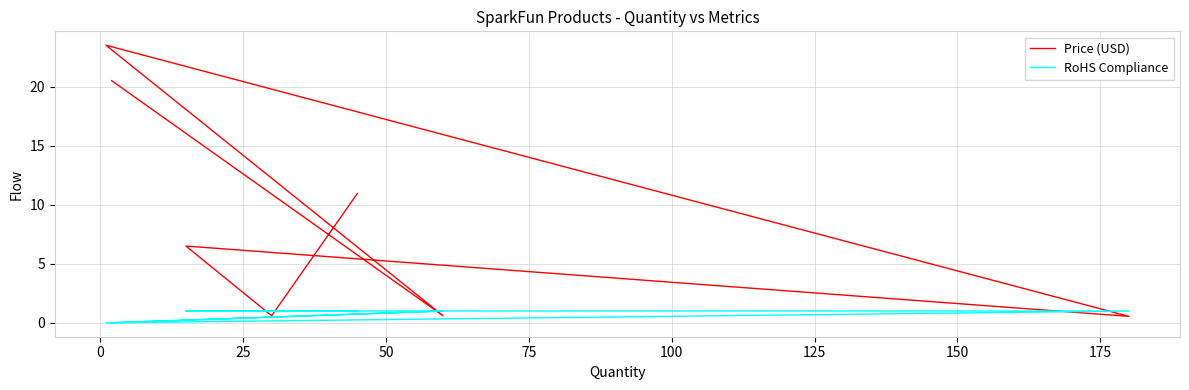

What is the total value across all series at 100?

7.5